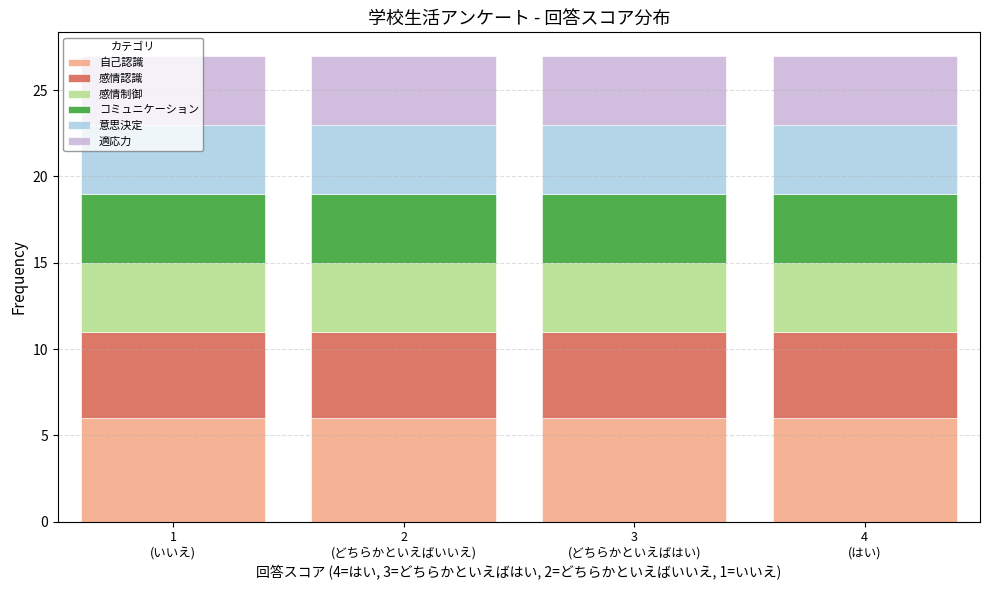

What is the highest value of the 自己認識 series?

6